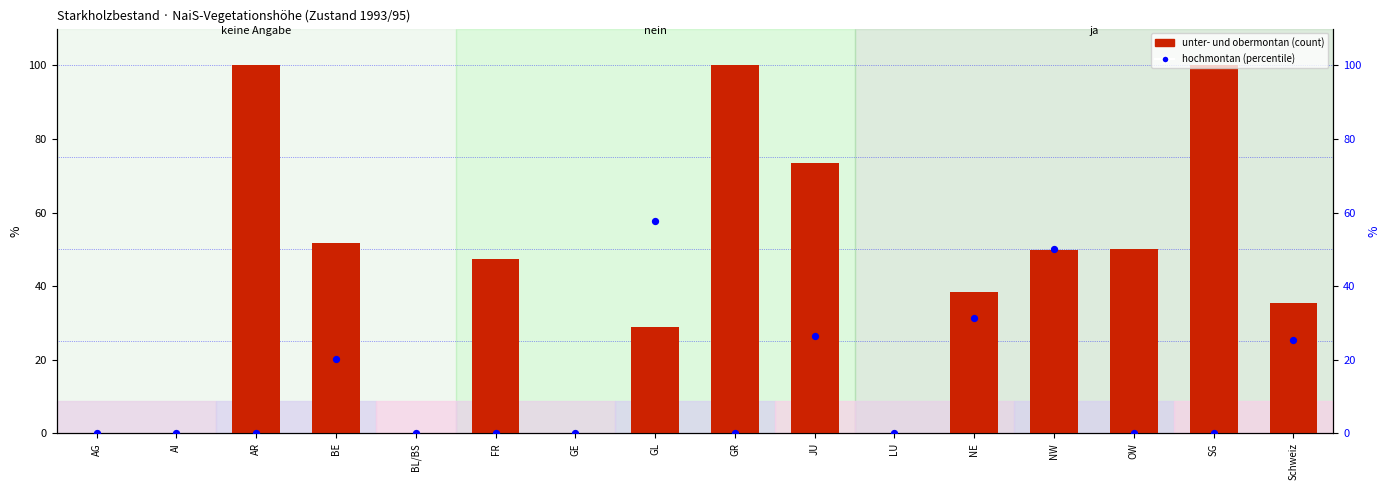

At how many categories does at least one series exceed 25?

11